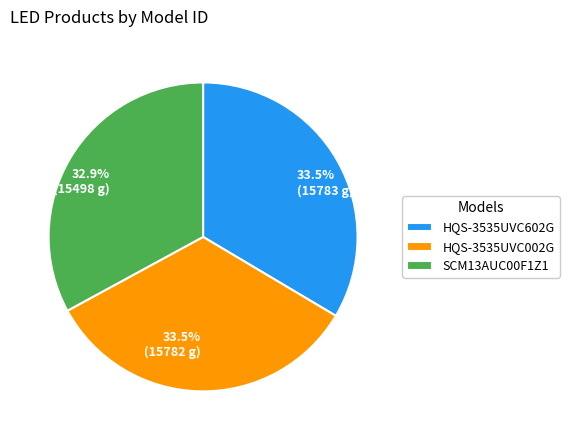

Which slice is the smallest?

SCM13AUC00F1Z1